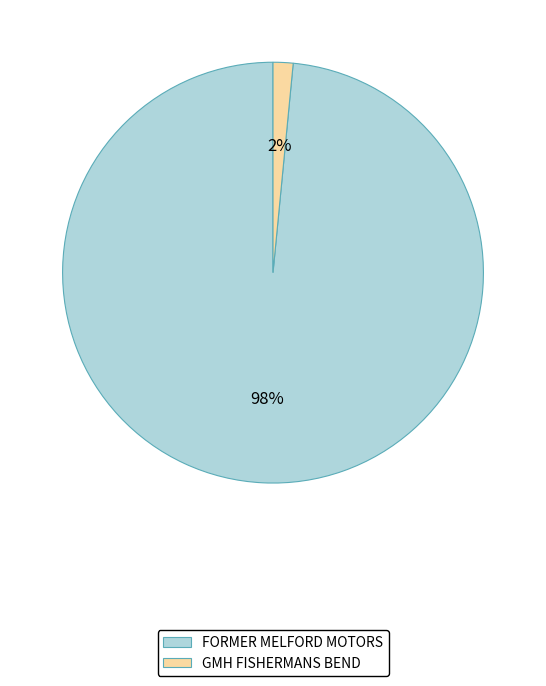

Does GMH FISHERMANS BEND account for over 50% of the chart?

No